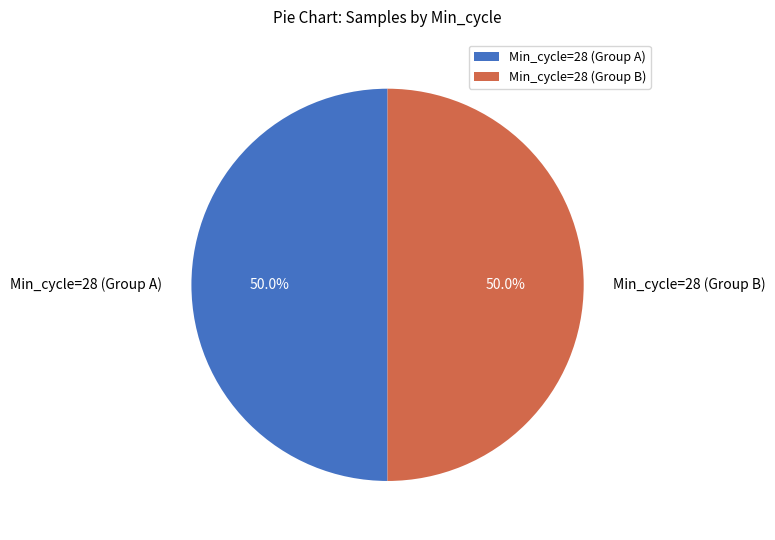

Approximately how many times larger is the value at Min_cycle=28 (Group B) compared to Min_cycle=28 (Group A)?

1.0